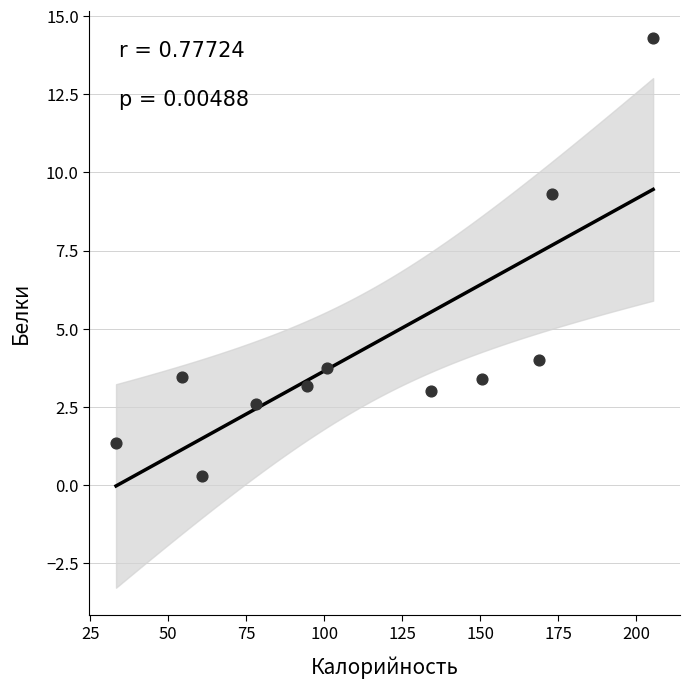

What Y value in the scatter plot is closest to 7?

9.3